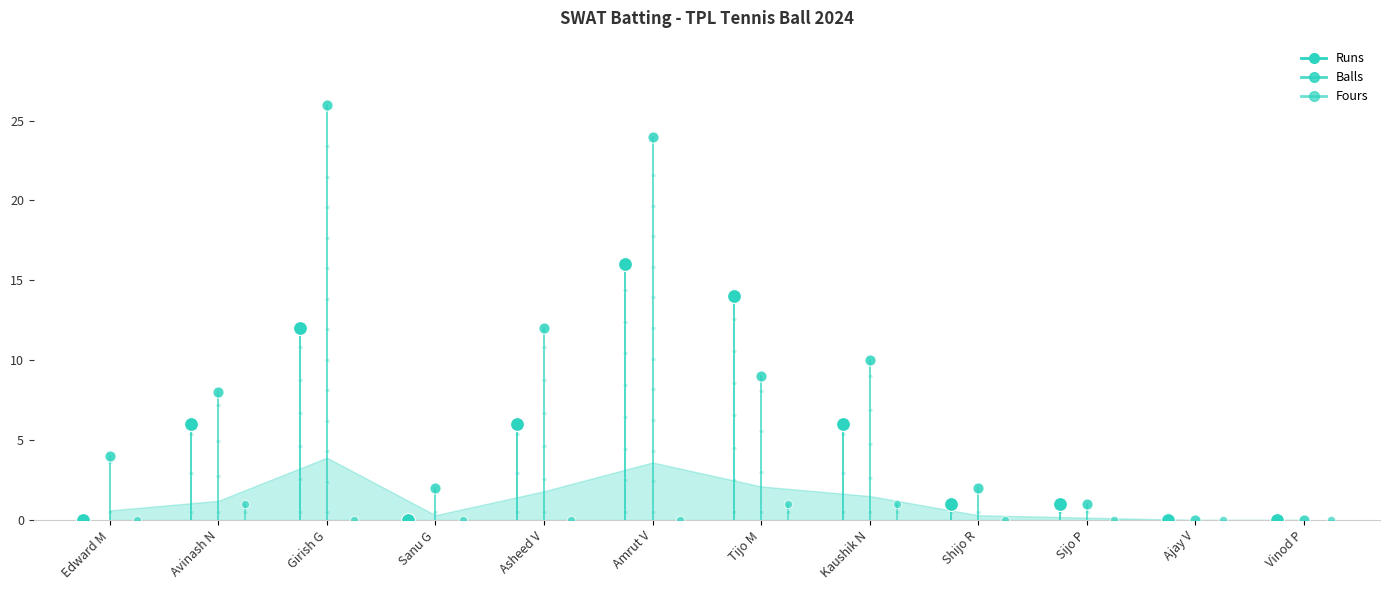

Is the value of Runs at Edward M greater than the value of Fours at Edward M?

No